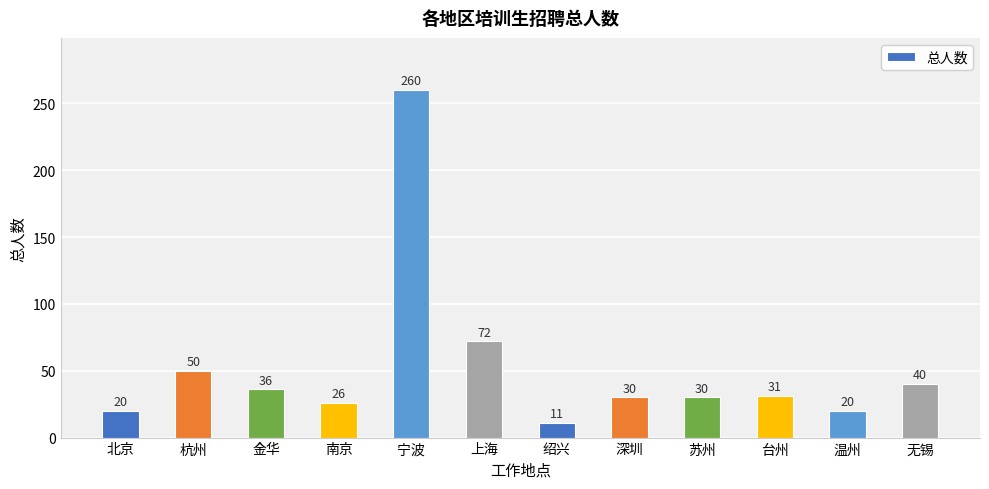

How many bars are there in total?

12